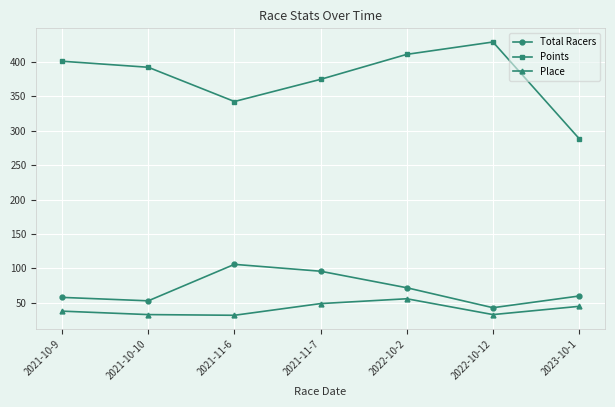

True or false: Points and Place intersect in this chart.

False